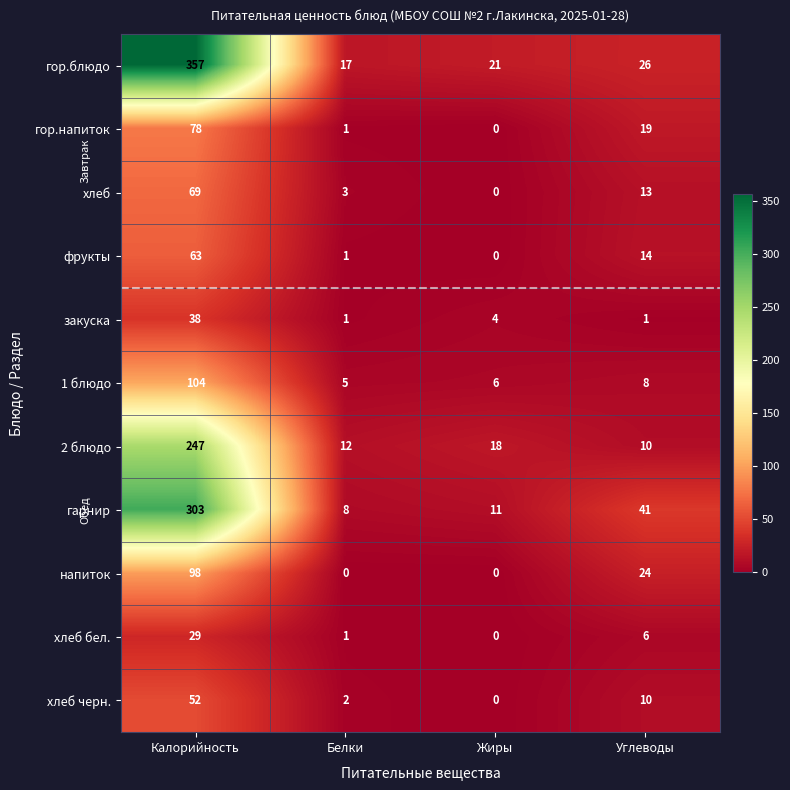

How many values in хлеб черн. are above zero?

3